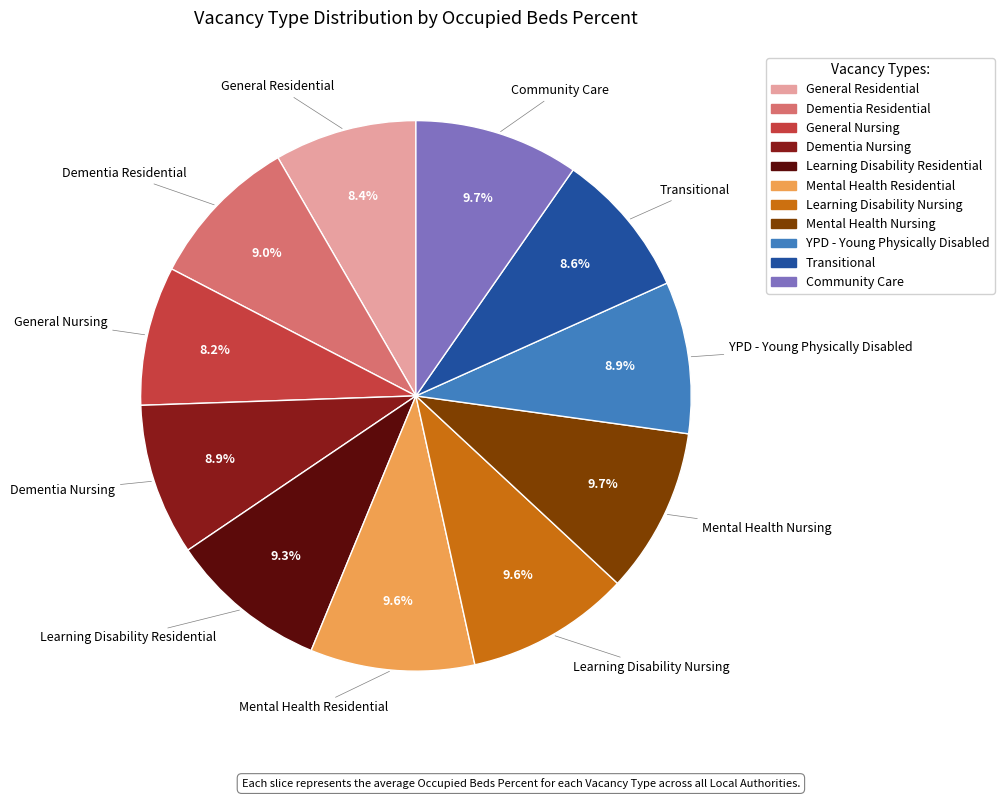

Does Dementia Nursing represent more than half of the total?

No